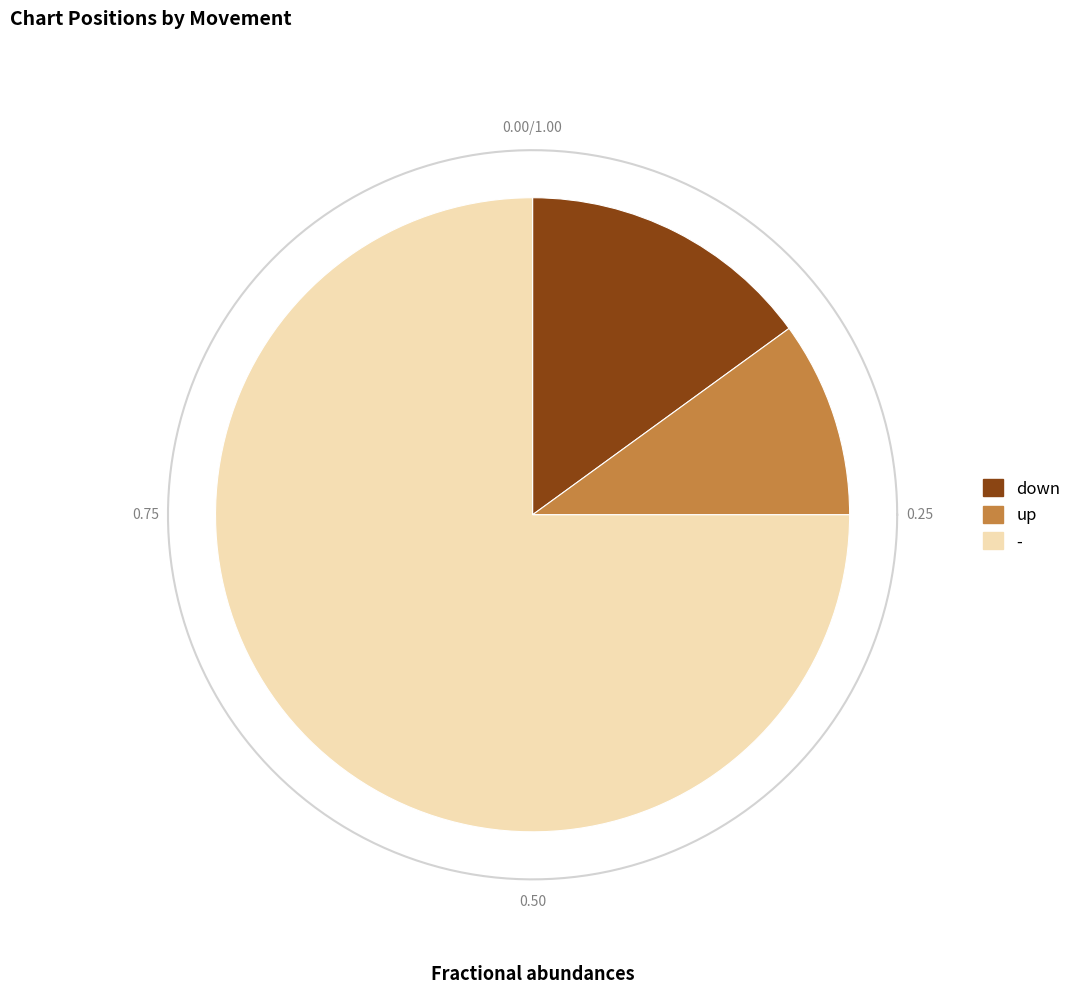

Which category has the smallest portion of the pie?

up